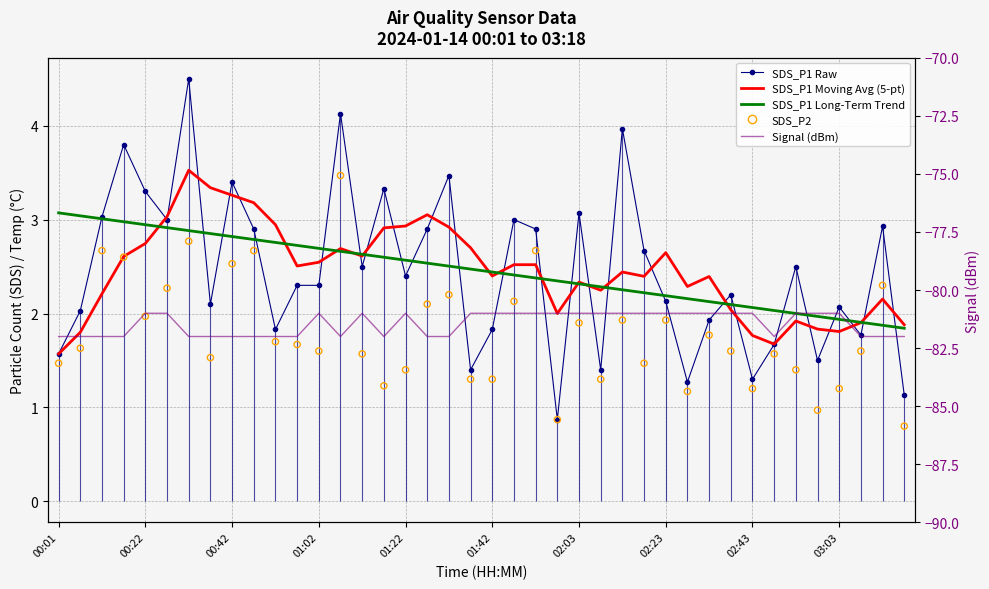

Which series has the widest spread of Y values?

SDS_P1 Raw